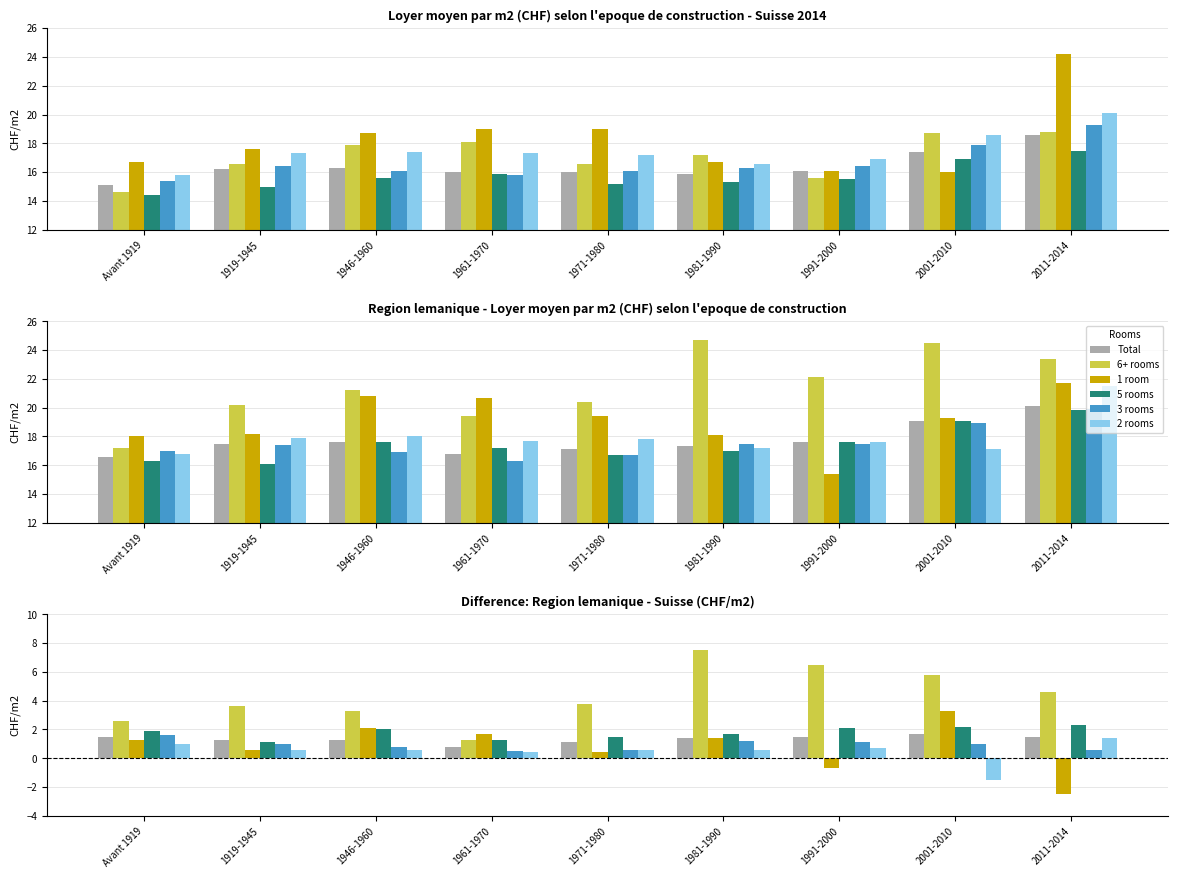

The value of 3 rooms at 1961-1970 is 0.7. True or false?

False